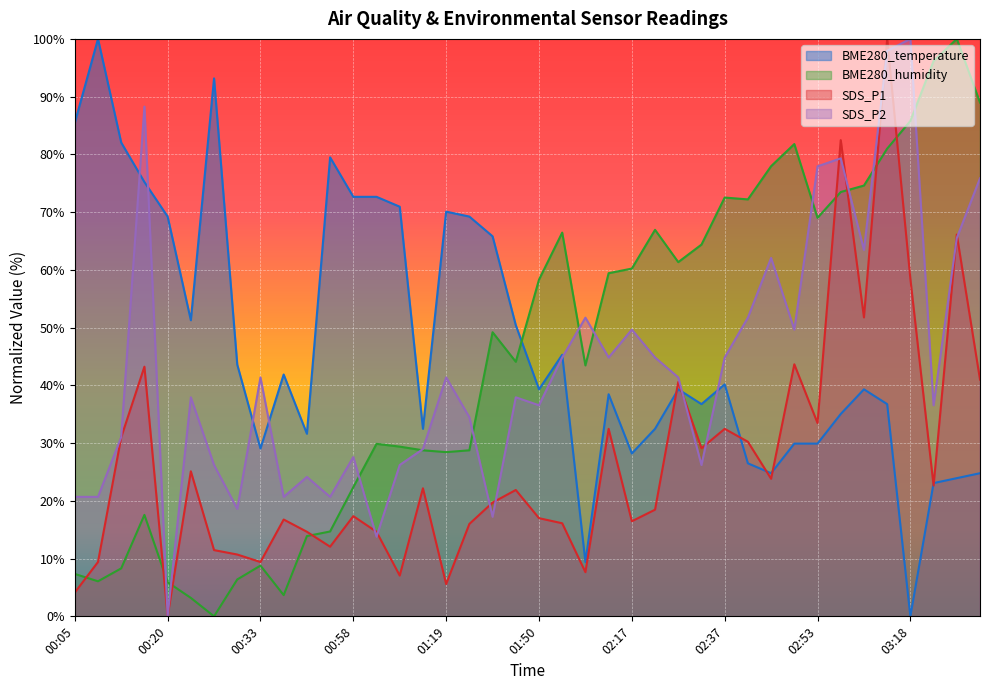

How many lines are shown in the chart?

4